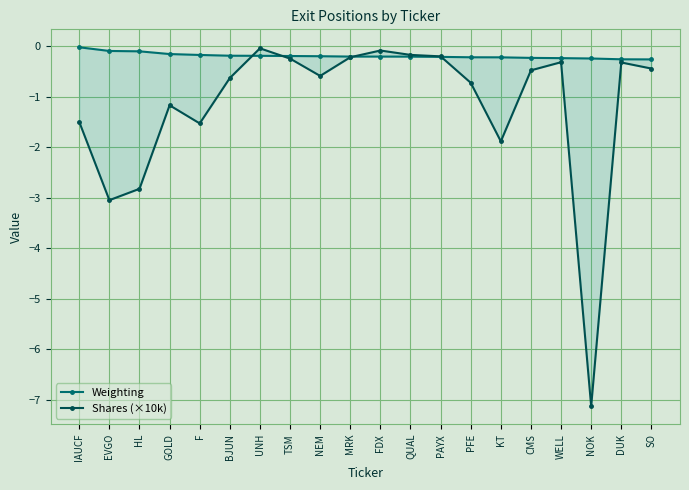

At how many categories does at least one series exceed -2?

20